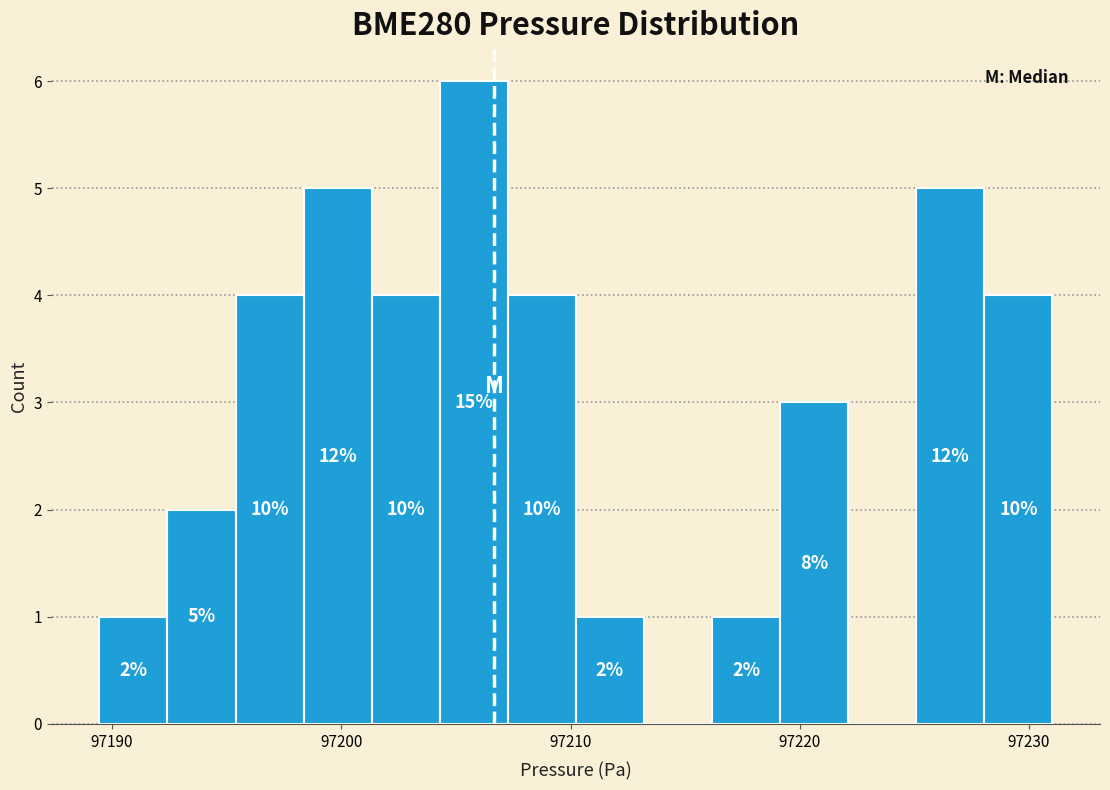

Around what value on the x-axis is the tallest bar? Give the approximate position of its centre, as read against the axis.

97206